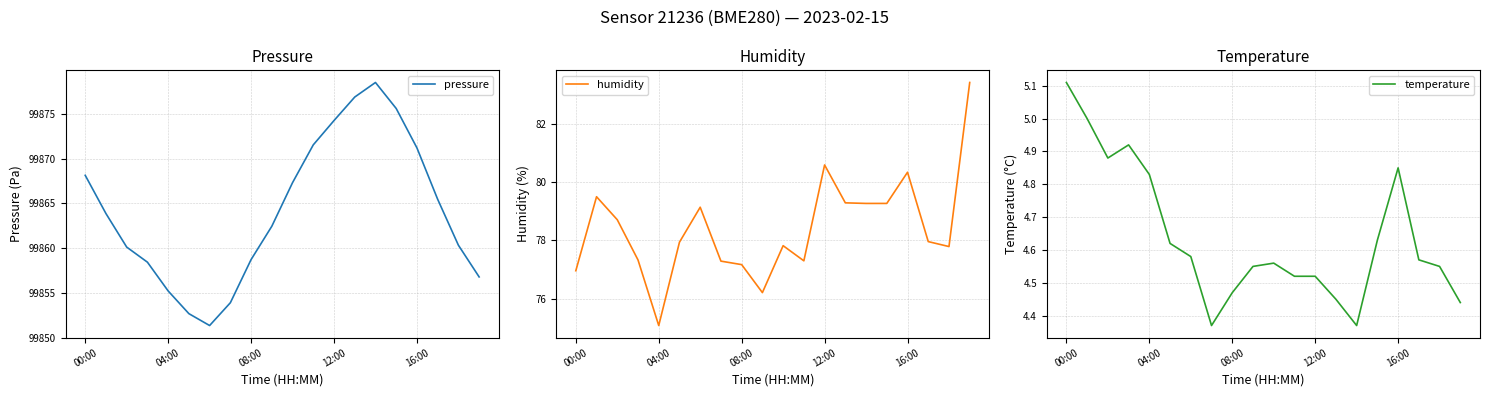

How many series are shown in this chart?

3